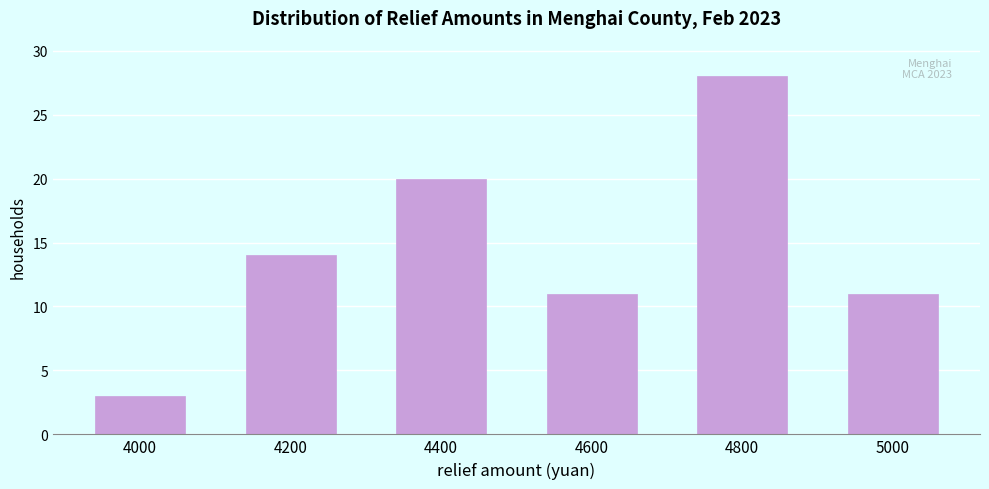

Reading left to right, transcribe all the data shown in this chart.

4000=3	4200=14	4400=20	4600=11	4800=28	5000=11